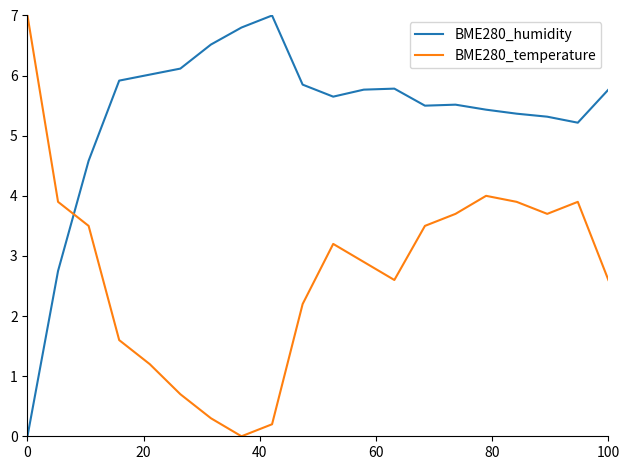

Rank the series by their average value, from highest to lowest.

BME280_humidity, BME280_temperature